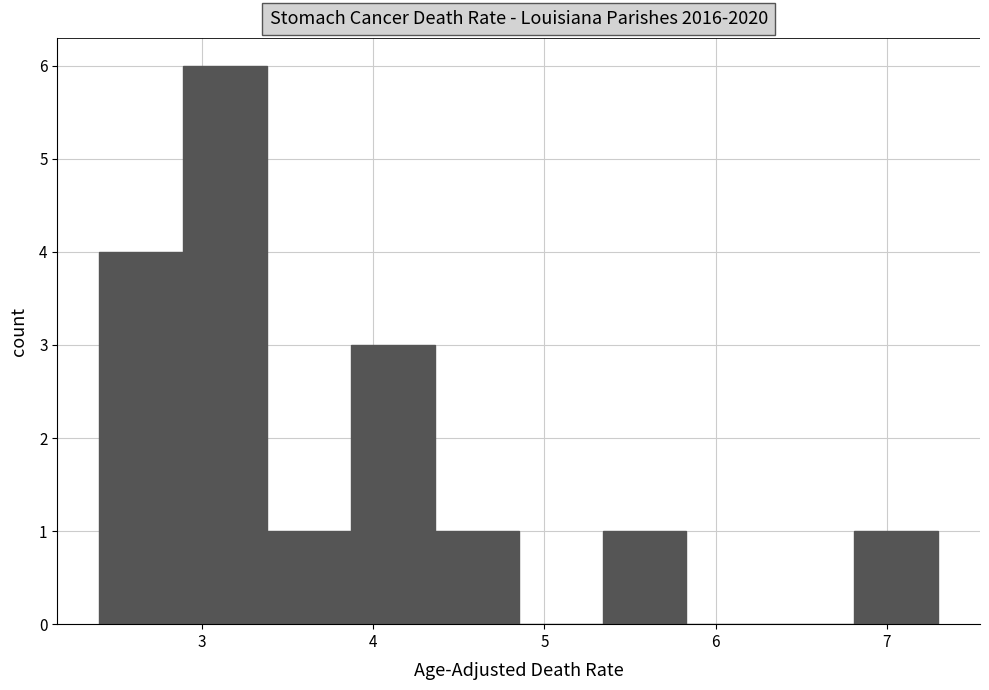

How tall is the bar that spans 6.81 to 7.30 on the x-axis? Neither the bar edges nor the heights are printed on the chart, so give them approximately, as read against the axes.

1